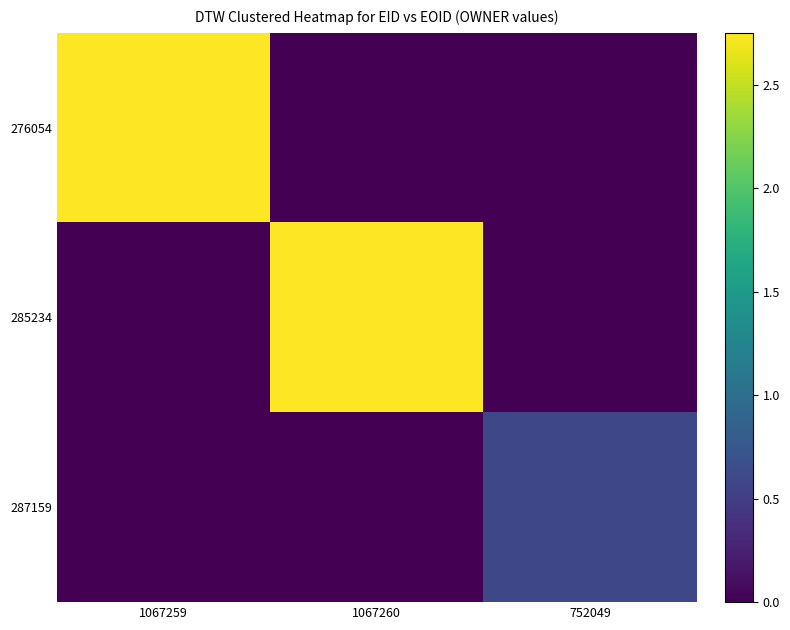

Between 1067259 and 752049, which is larger?

1067259